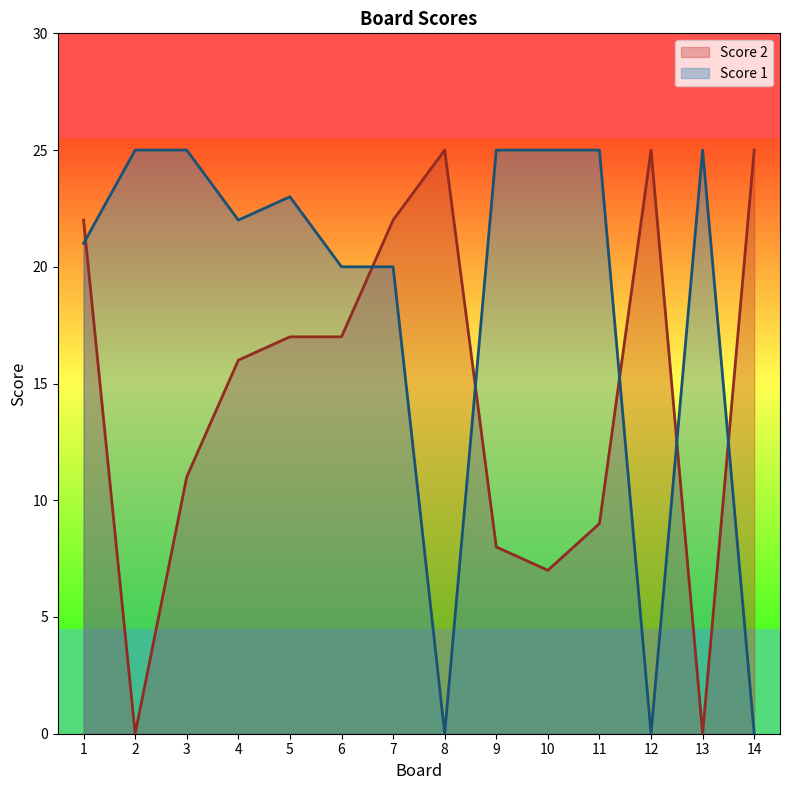

Rank the categories by Score 2 value from lowest to highest.

2, 13, 10, 9, 11, 3, 4, 5, 6, 1, 7, 8, 12, 14